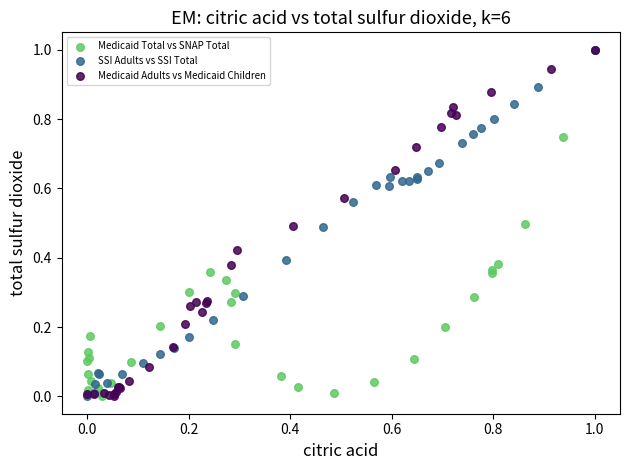

What are all the series names shown in the legend?

Medicaid Total vs SNAP Total, SSI Adults vs SSI Total, Medicaid Adults vs Medicaid Children